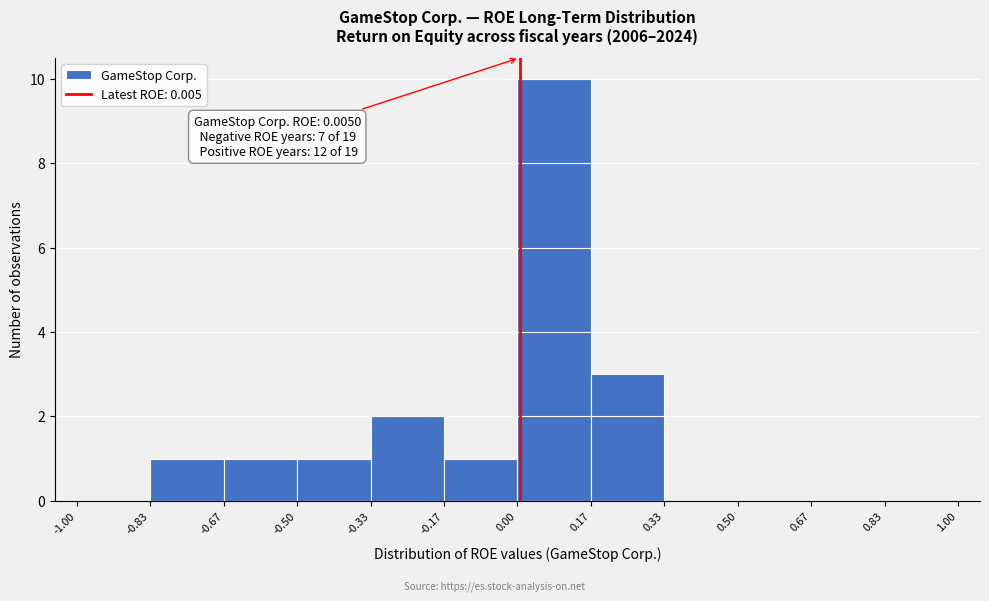

Which range on the x-axis has the tallest bar?

0.00 to 0.17